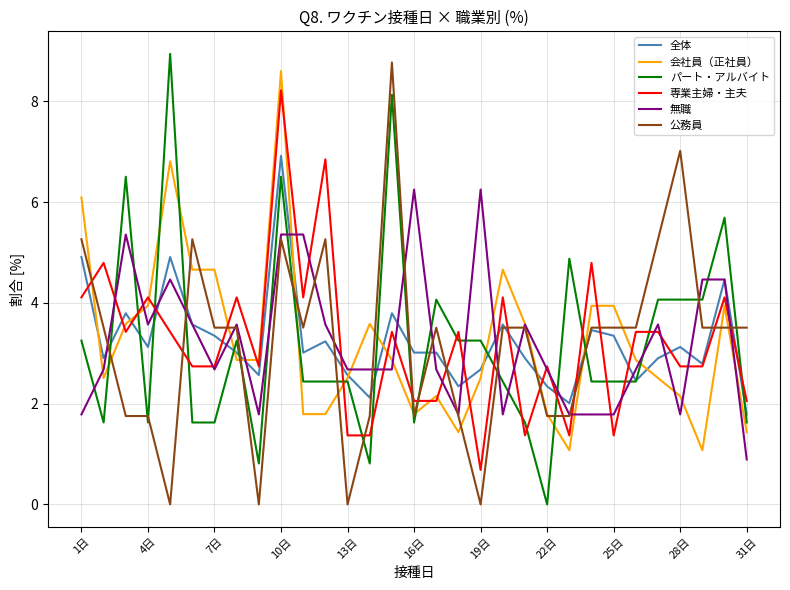

At which category is the sum across all series the highest?

10日